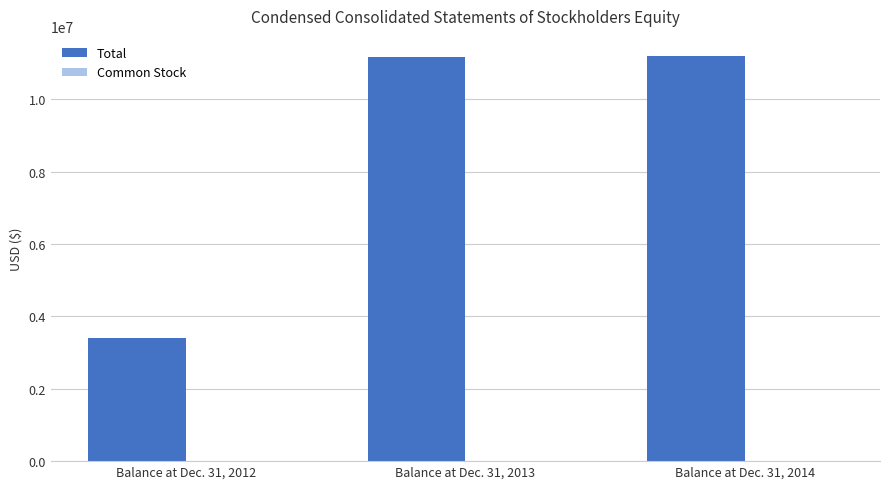

Between Balance at Dec. 31, 2012 and Balance at Dec. 31, 2014, which series saw the biggest shift?

Total